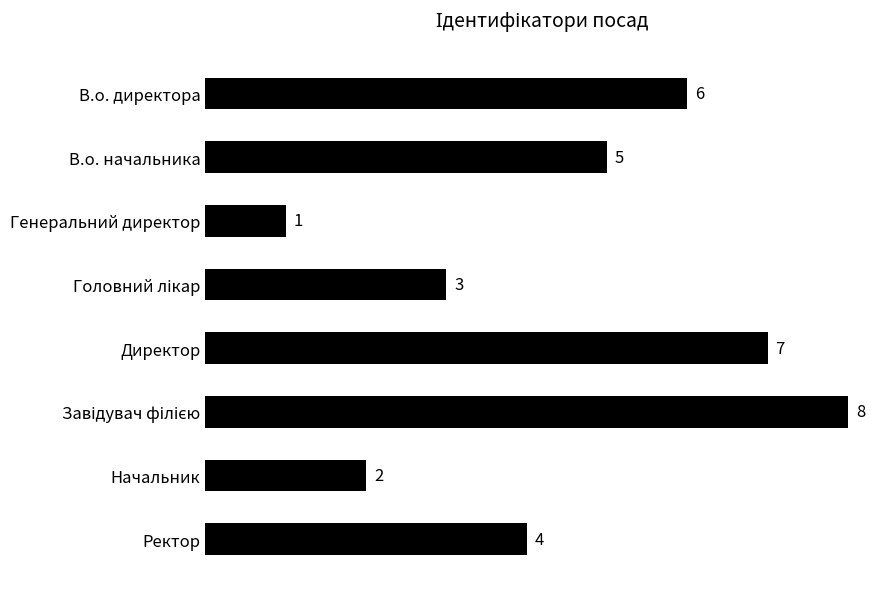

True or false: the data shows 3 at Начальник.

False